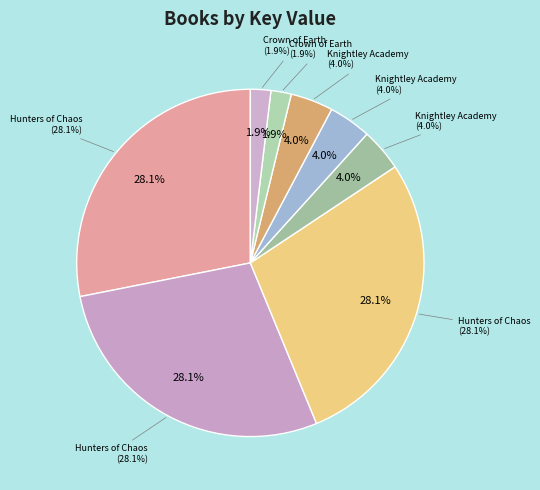

How many slices are in this pie chart?

8